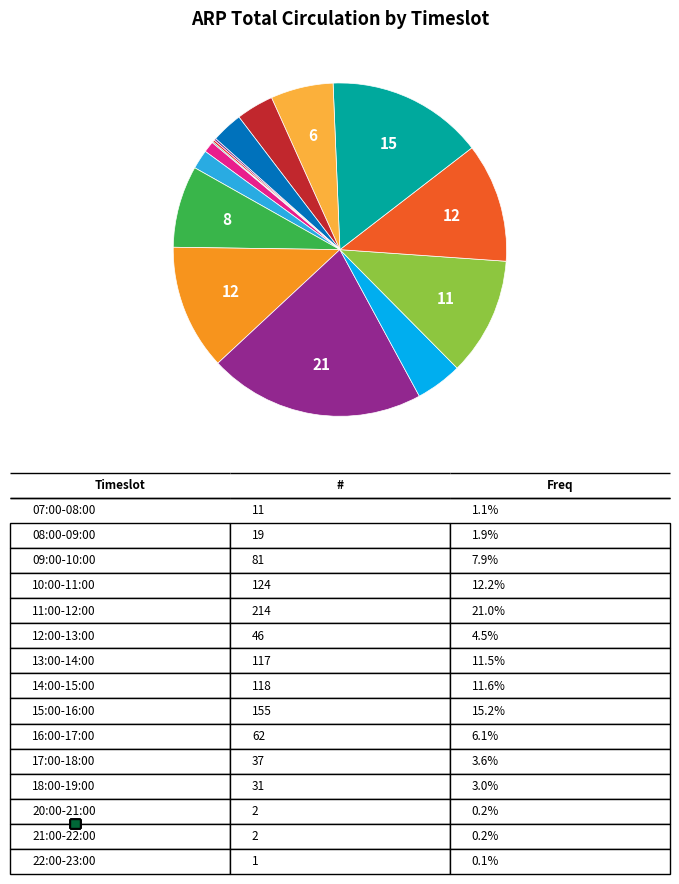

Is there a majority slice in this chart?

No